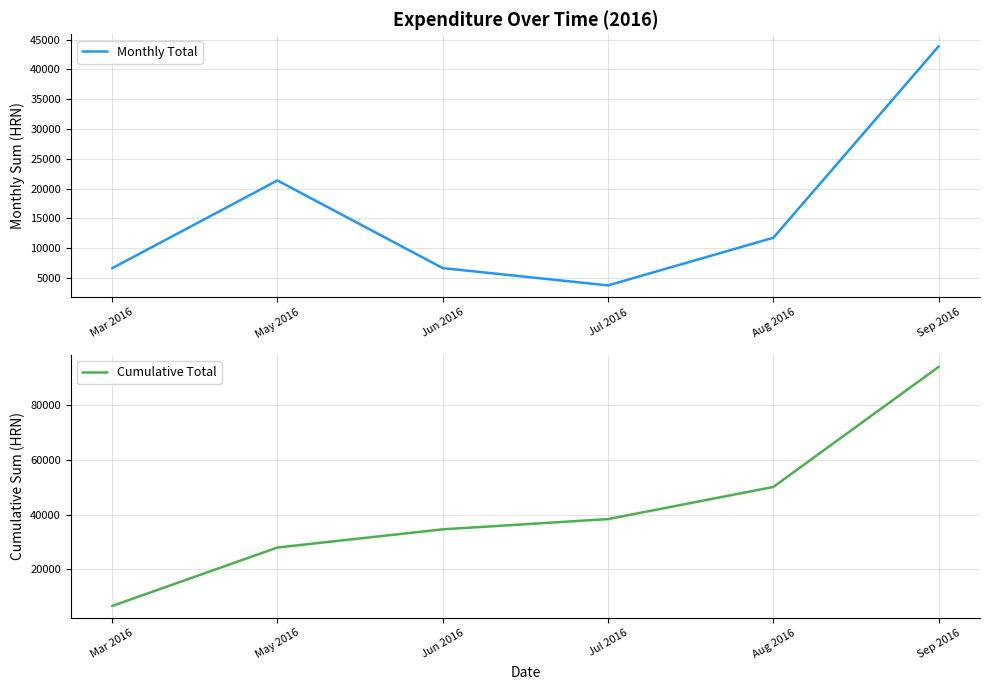

Reading left to right, extract all data points from this chart.

Monthly Total: Mar 2016=6611.0	May 2016=21350.0	Jun 2016=6640.0	Jul 2016=3740.0	Aug 2016=11735.0	Sep 2016=43871.9
Cumulative Total: Mar 2016=6611.0	May 2016=27961.0	Jun 2016=34601.0	Jul 2016=38341.0	Aug 2016=50076.0	Sep 2016=93947.9